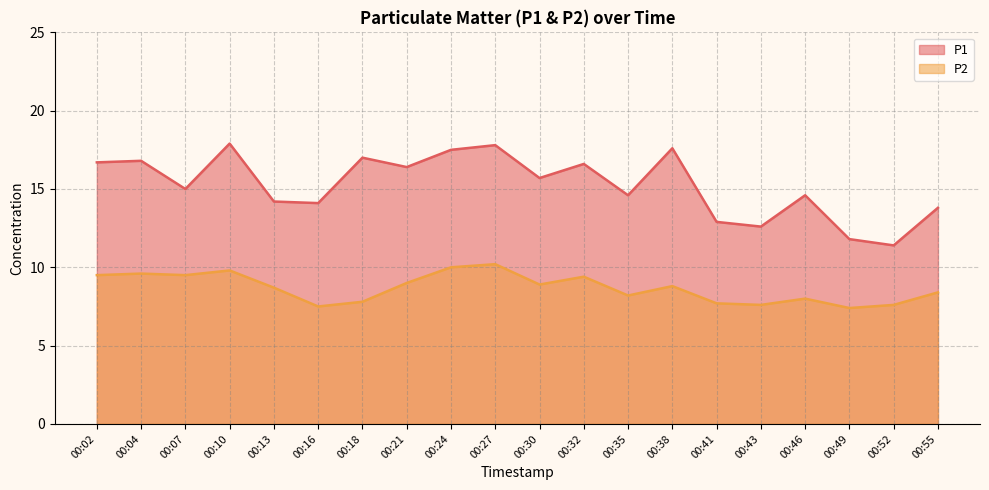

How many interior local valleys does the P1 series have?

7